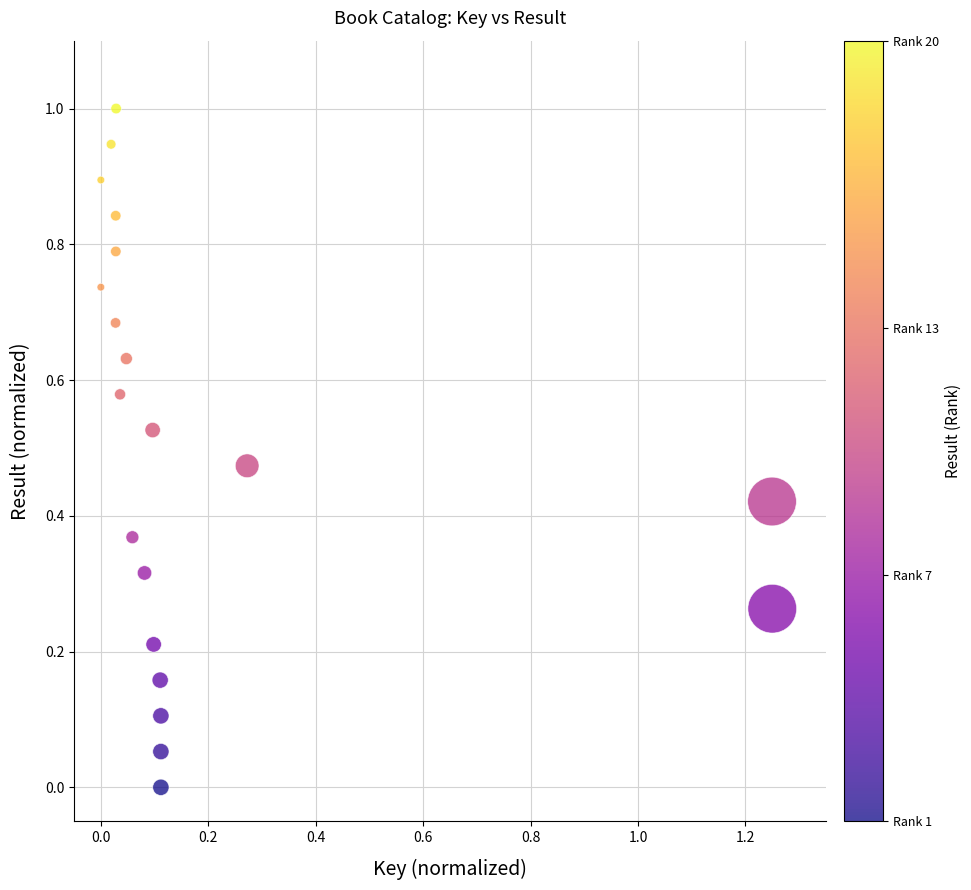

What is the range of X values (max minus min)?

1.2